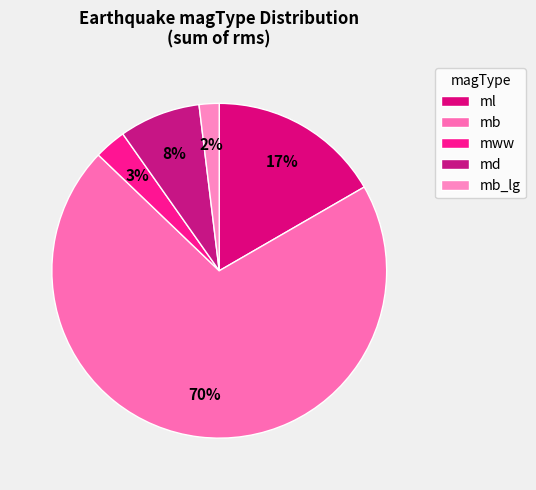

To the nearest percent, what is the difference between the md and mb_lg slice percentages?

6%